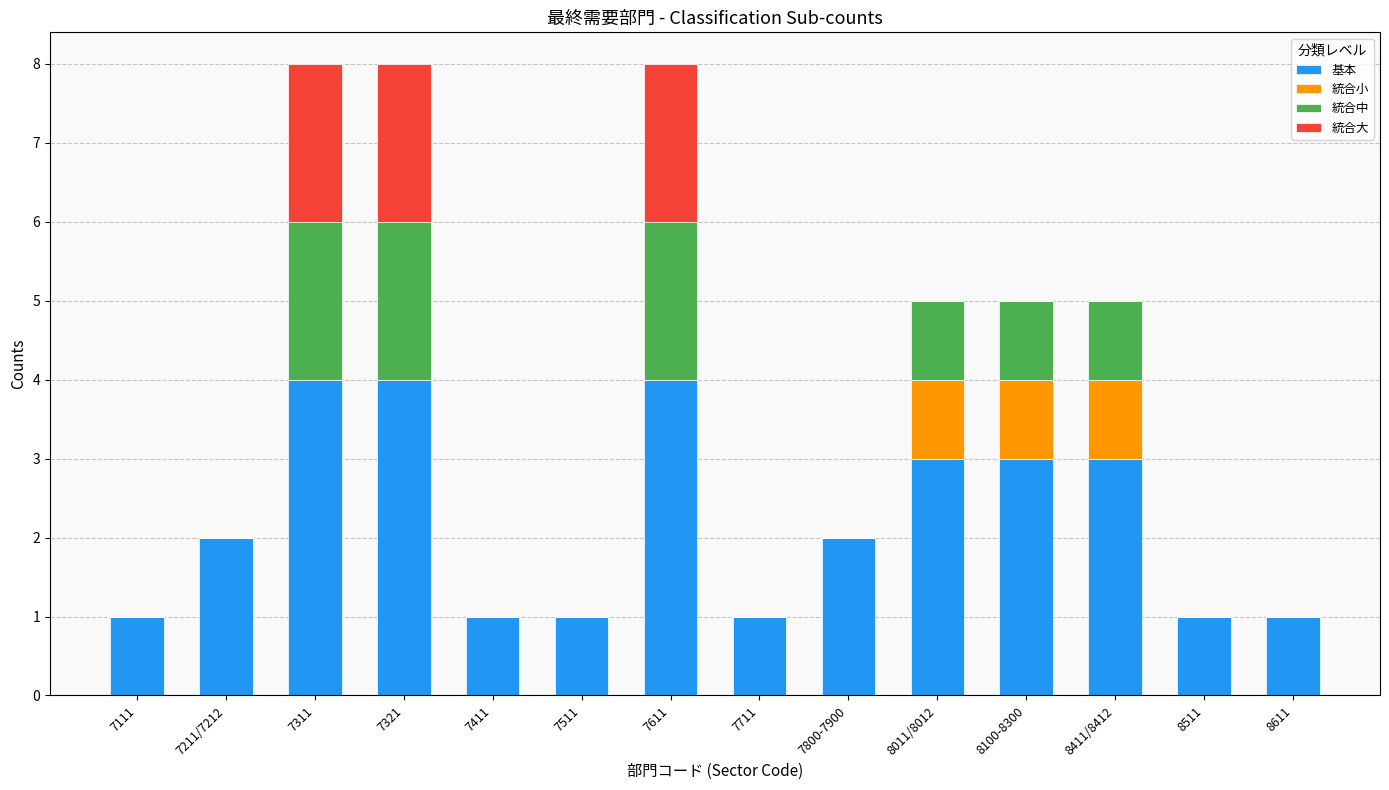

What is the highest value of the 基本 series?

4